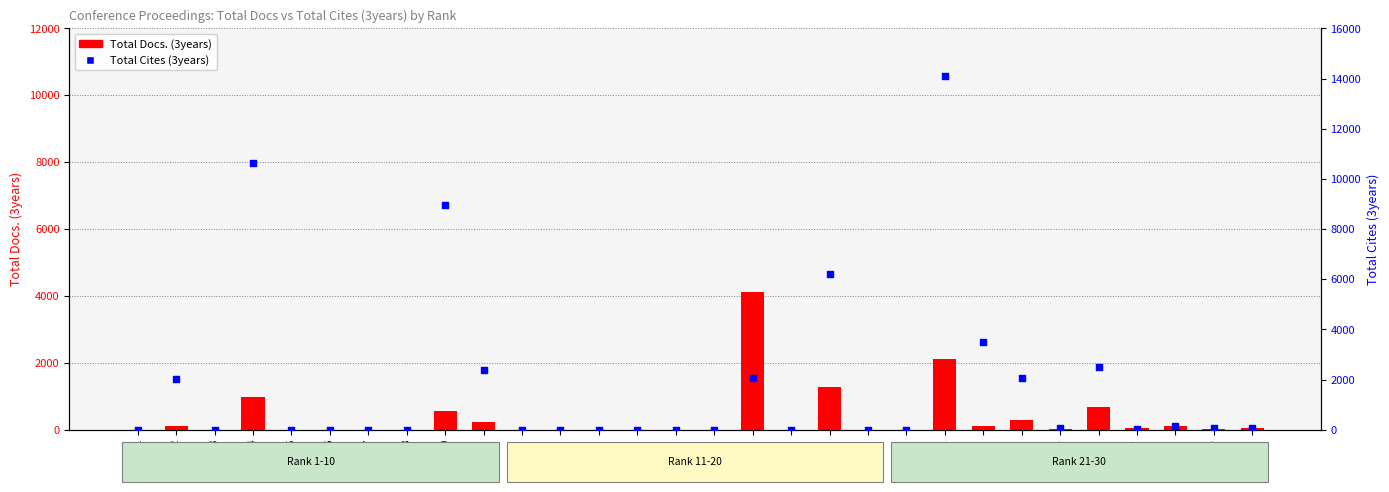

What is the total value across all series at 19?

7500